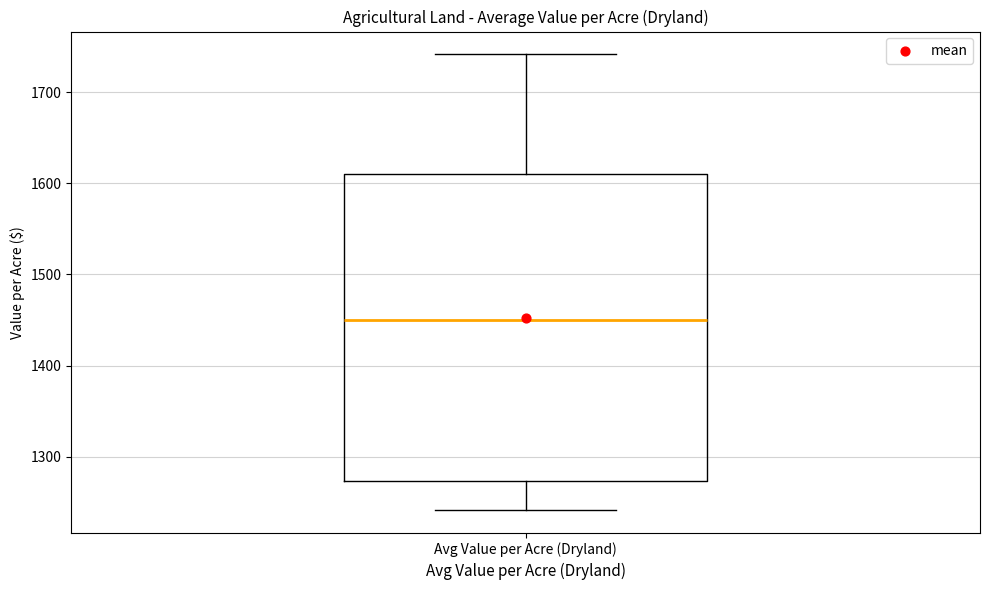

Where is the lower edge of the box for Avg Value per Acre (Dryland) on the y-axis? The values are not printed on the chart, so give them approximately, as read against the axis.

1270